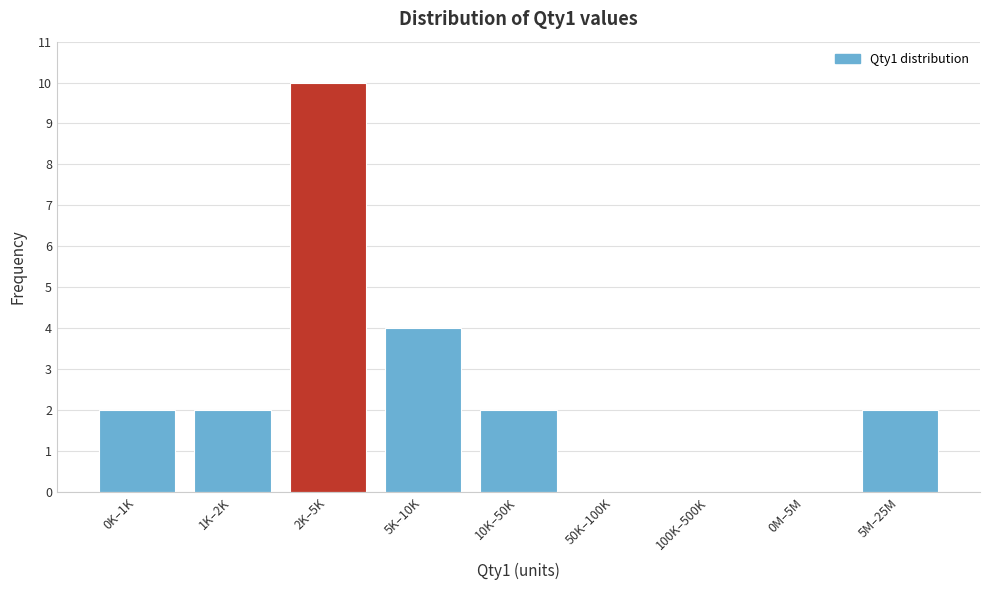

Reading left to right, transcribe all the data shown in this chart.

0K–1K=2	1K–2K=2	2K–5K=10	5K–10K=4	10K–50K=2	50K–100K=0	100K–500K=0	0M–5M=0	5M–25M=2